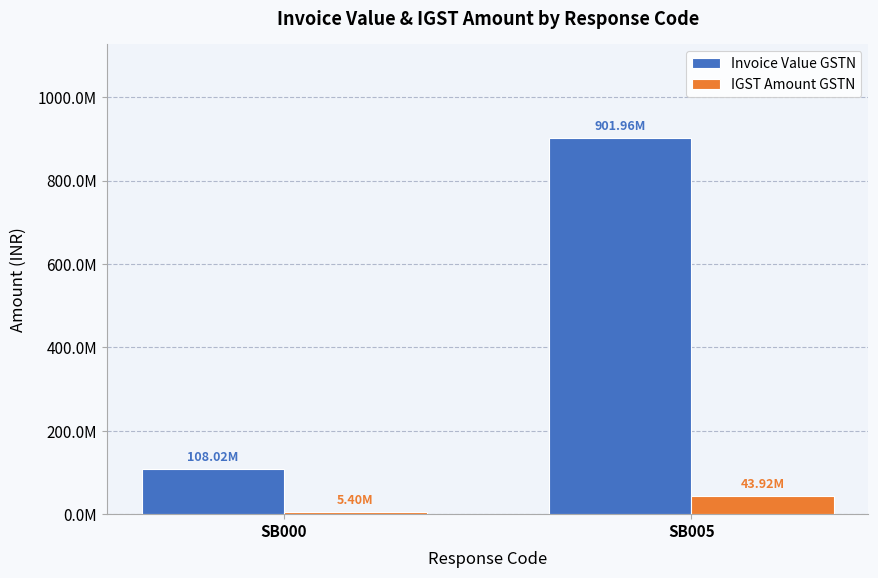

What is the difference between the IGST Amount GSTN values at SB005 and SB000?

38514976.9